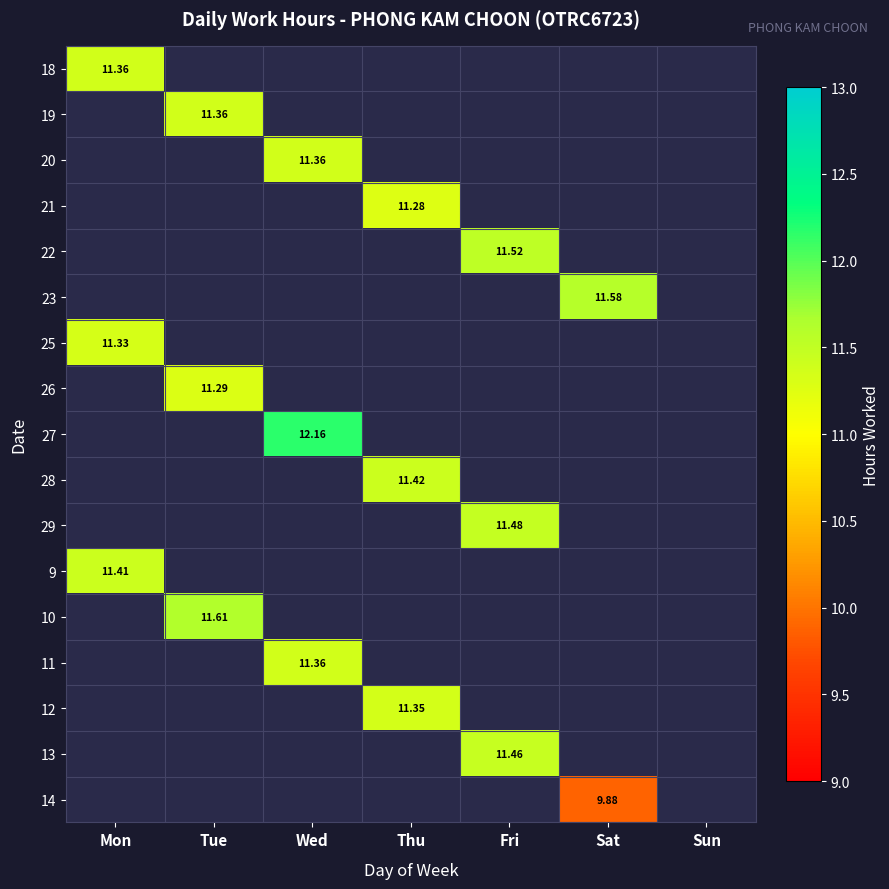

Count the number of categories in the chart.

7